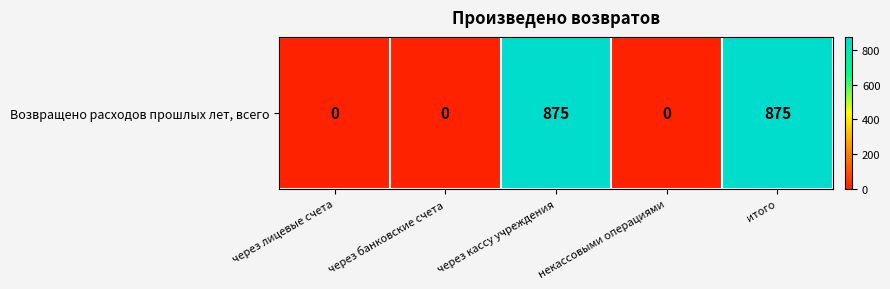

The value at итого is 1523. True or false?

False